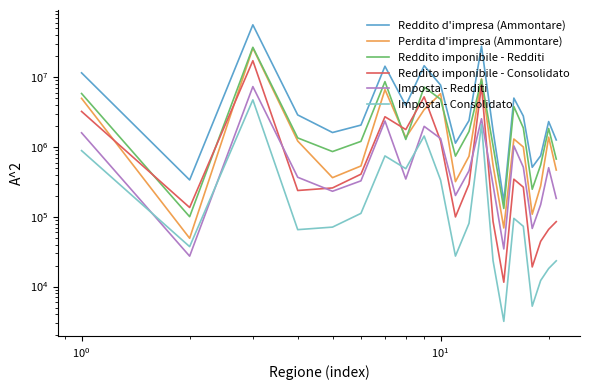

Rank the series by their maximum value, from highest to lowest.

Reddito d'impresa (Ammontare), Reddito imponibile - Redditi, Perdita d'impresa (Ammontare), Reddito imponibile - Consolidato, Imposta - Redditi, Imposta - Consolidato